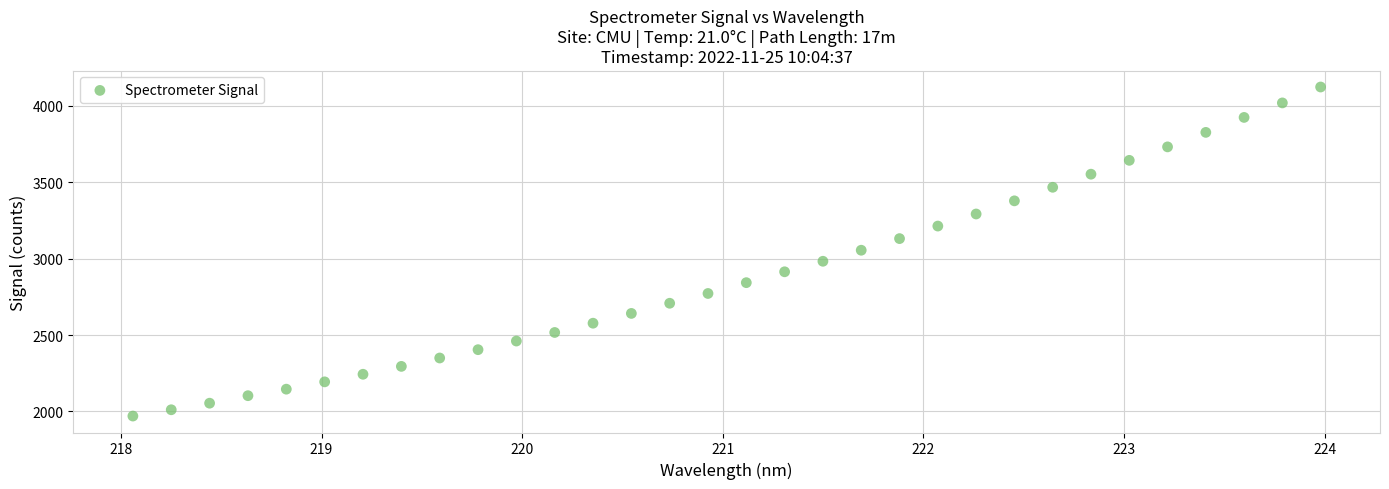

What is the range of Y values (max minus min)?

2154.0